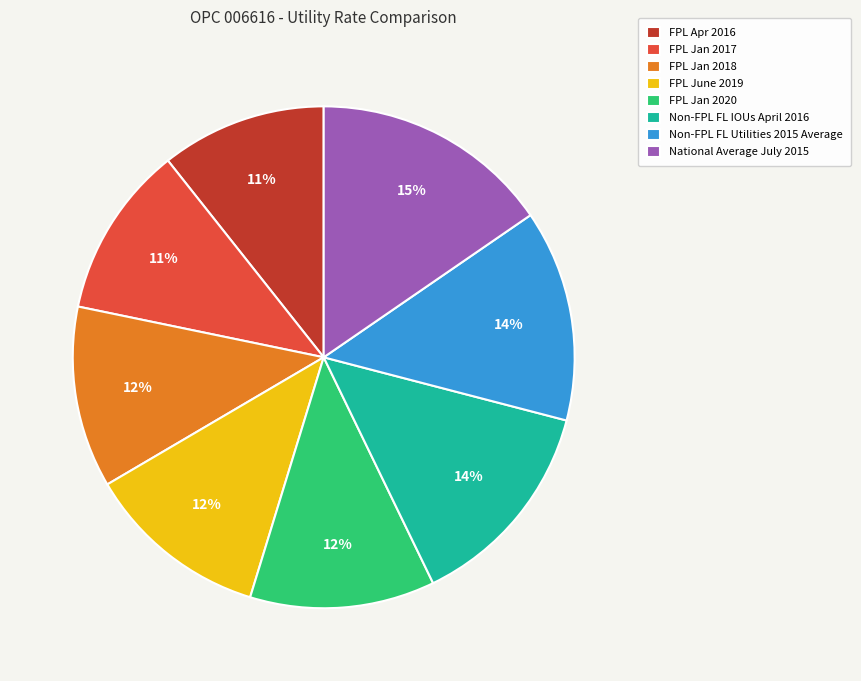

How many slices are in this pie chart?

8